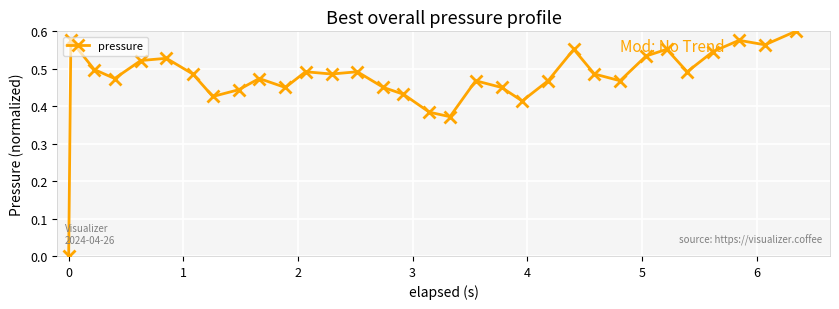

What is the sum of all values?

15.2